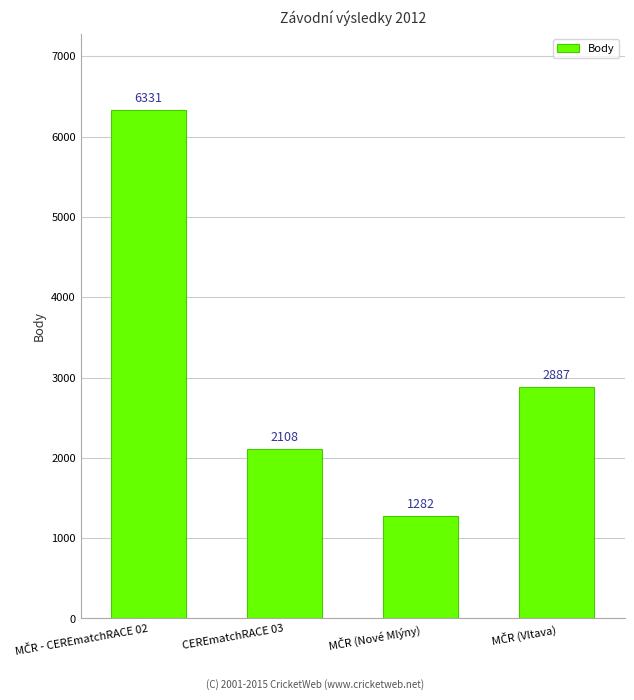

The chart shows a value of 2108 at CEREmatchRACE 03. True or false?

True